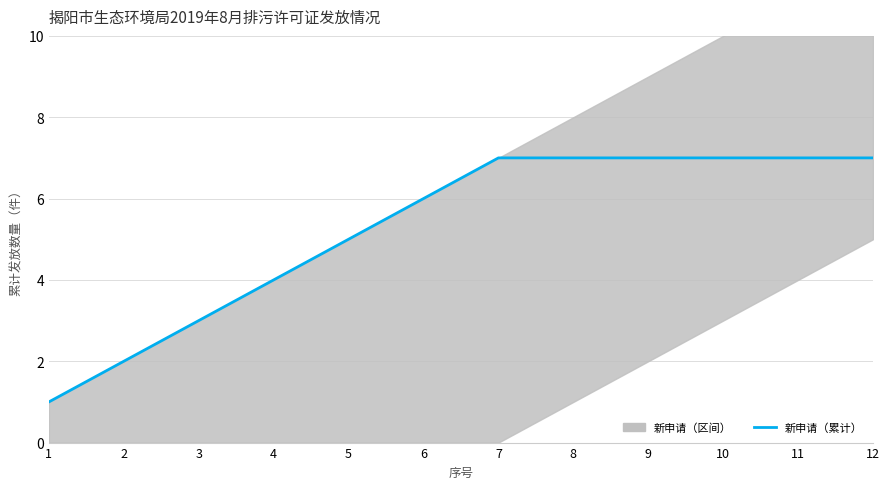

Reading left to right, list all the values displayed in this chart.

1=1	2=2	3=3	4=4	5=5	6=6	7=7	8=7	9=7	10=7	11=7	12=7